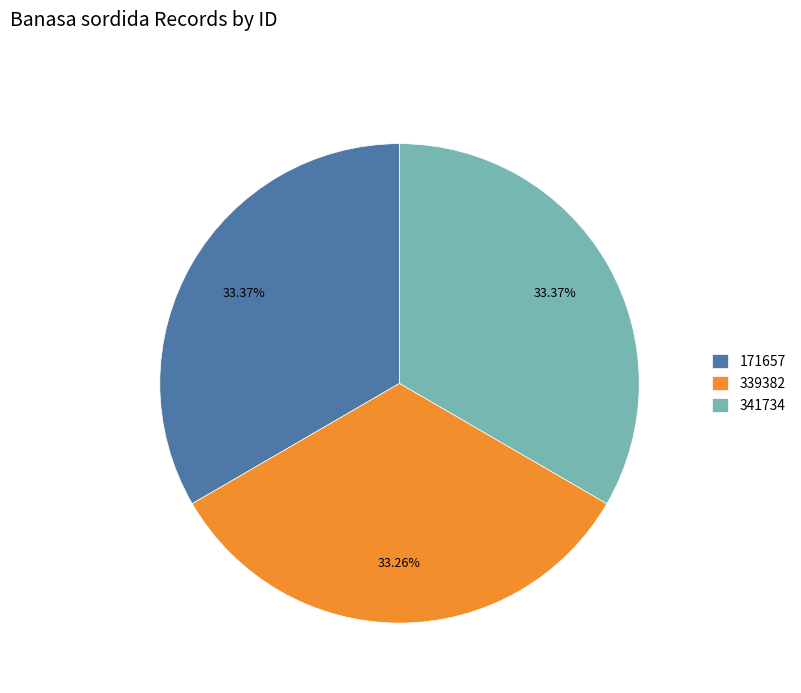

What is the ratio of the value at 341734 to the value at 339382?

1.0